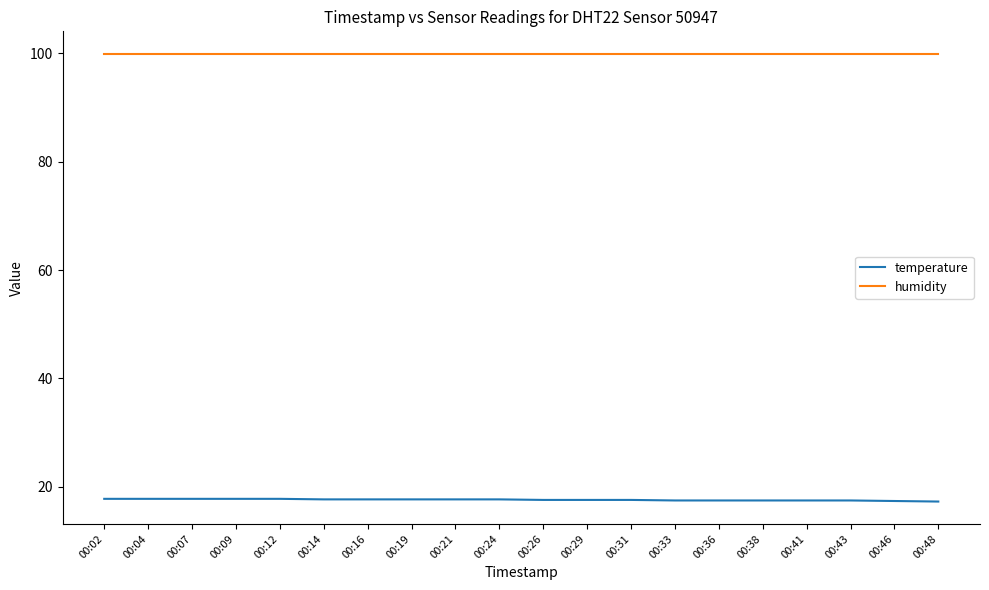

Is it true that temperature equals 31.9 at 00:07?

False